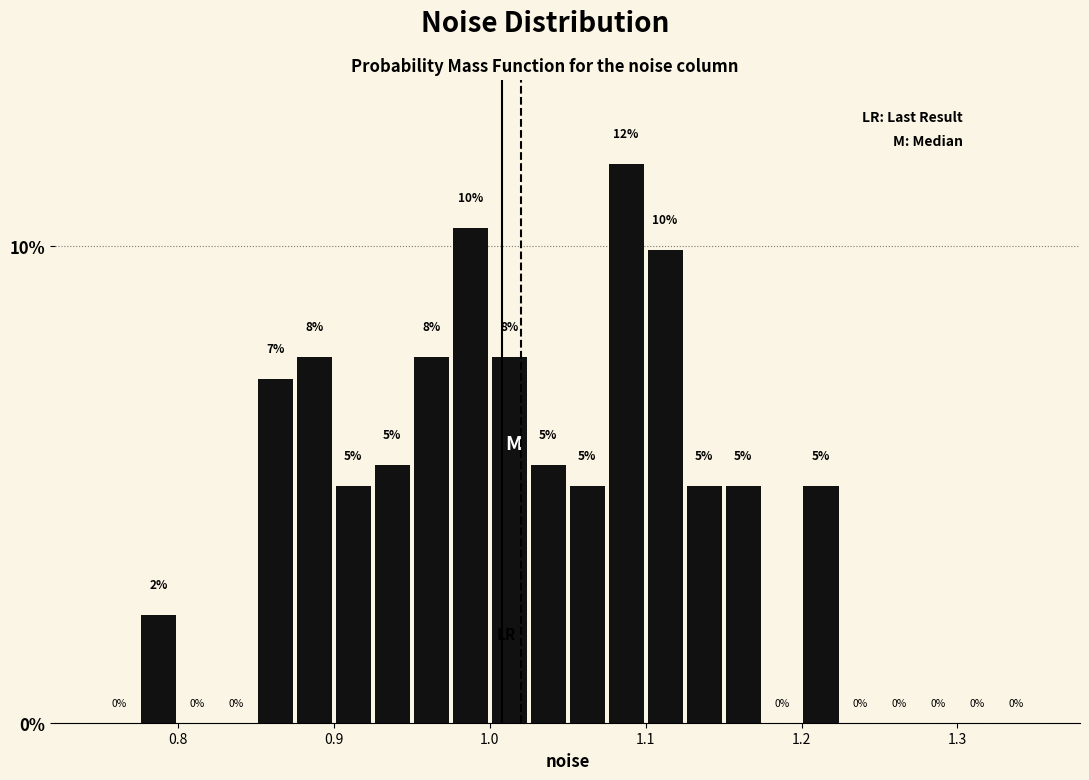

Around what value on the x-axis is the tallest bar? Give the approximate position of its centre, as read against the axis.

1.09